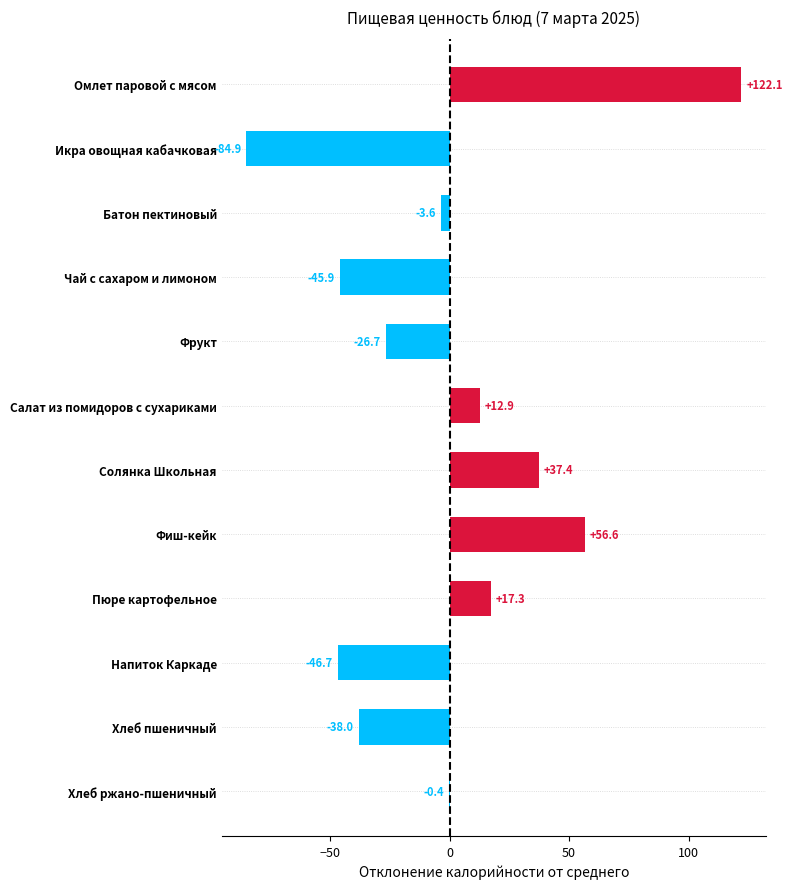

Is it true that the value at Фиш-кейк is 56.6?

True